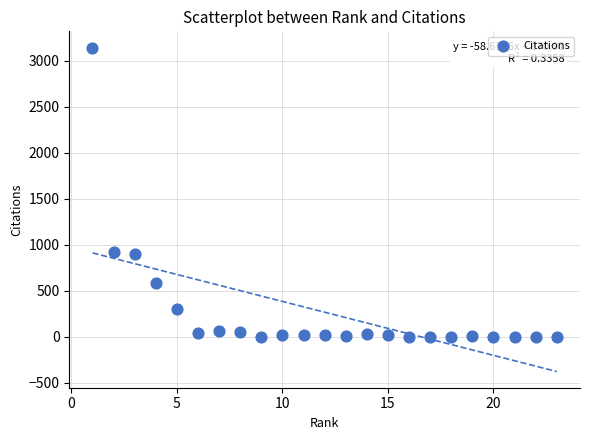

What is the range of X values (max minus min)?

22